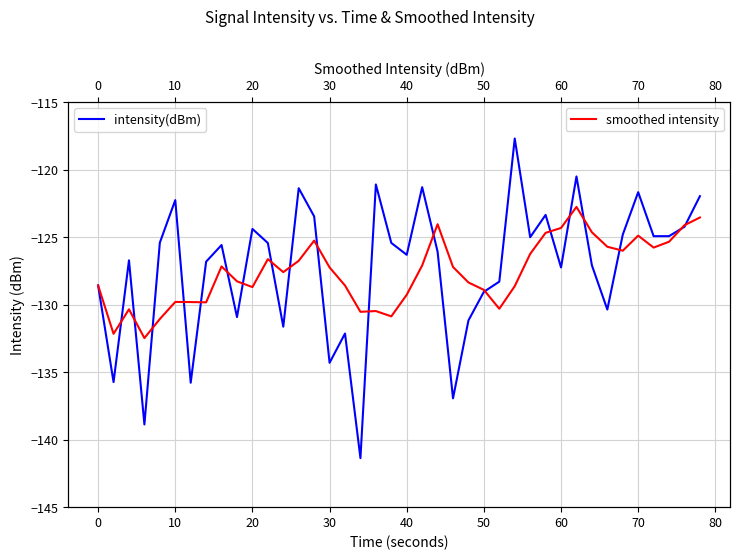

True or false: intensity(dBm) has more than 0 interior local peaks.

True